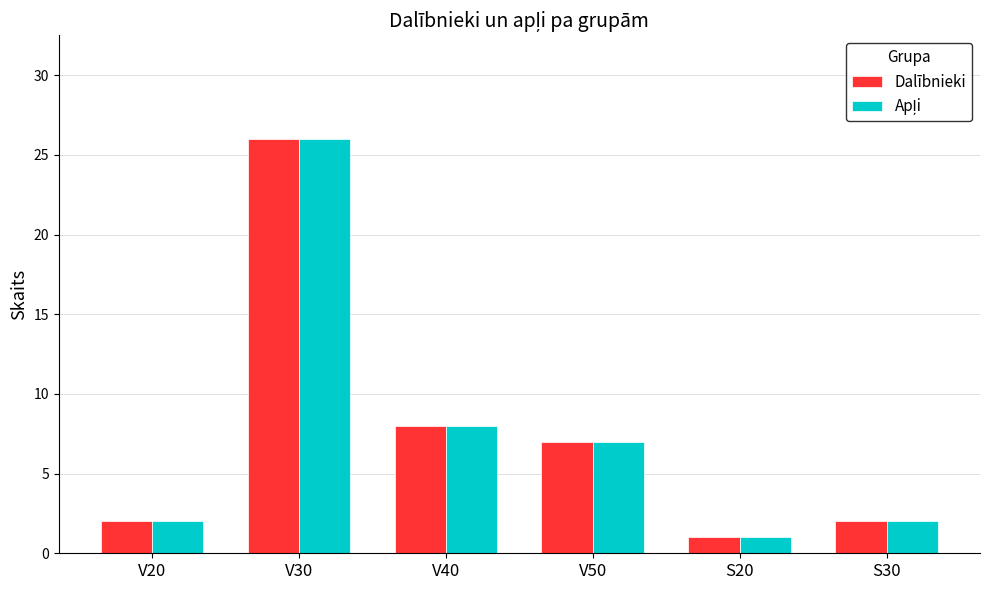

What is the average value of the Dalībnieki series?

8